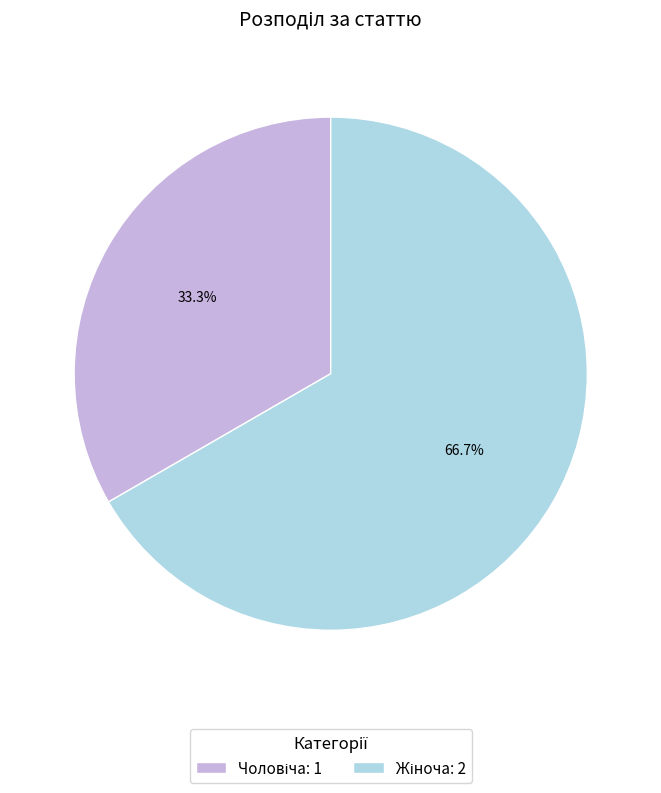

Is there a majority slice in this chart?

Yes